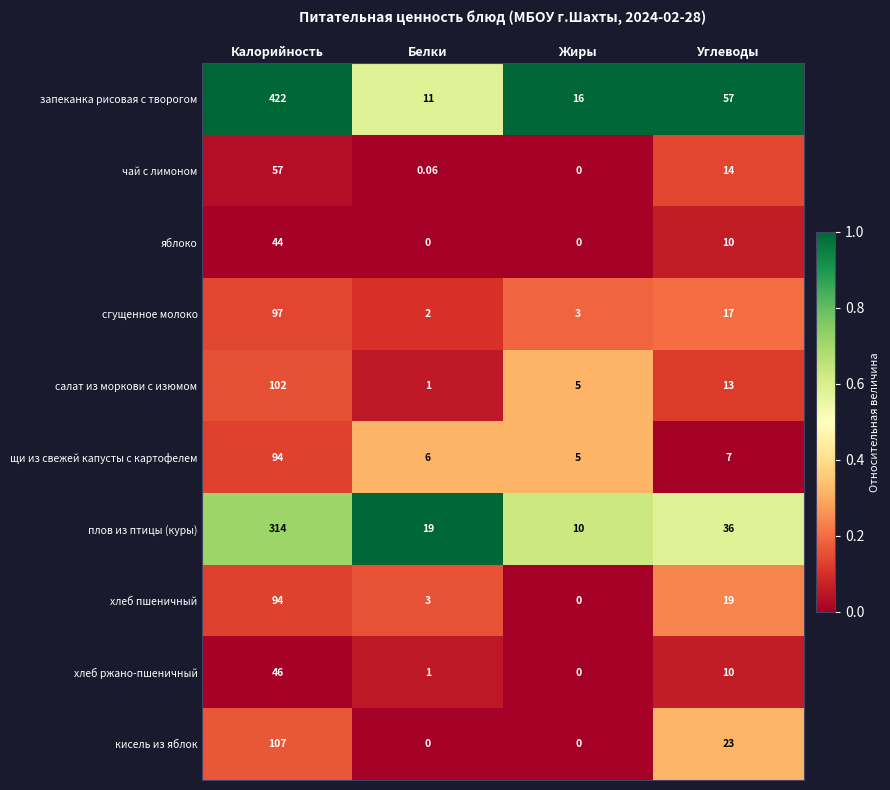

Rank the categories by салат из моркови с изюмом value from lowest to highest.

Белки, Жиры, Углеводы, Калорийность